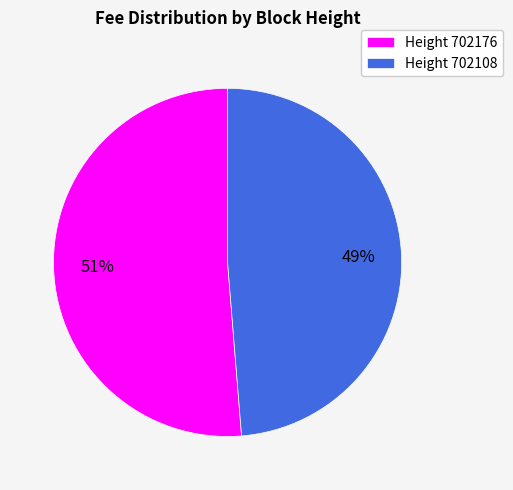

Which category has the smallest portion of the pie?

Height 702108